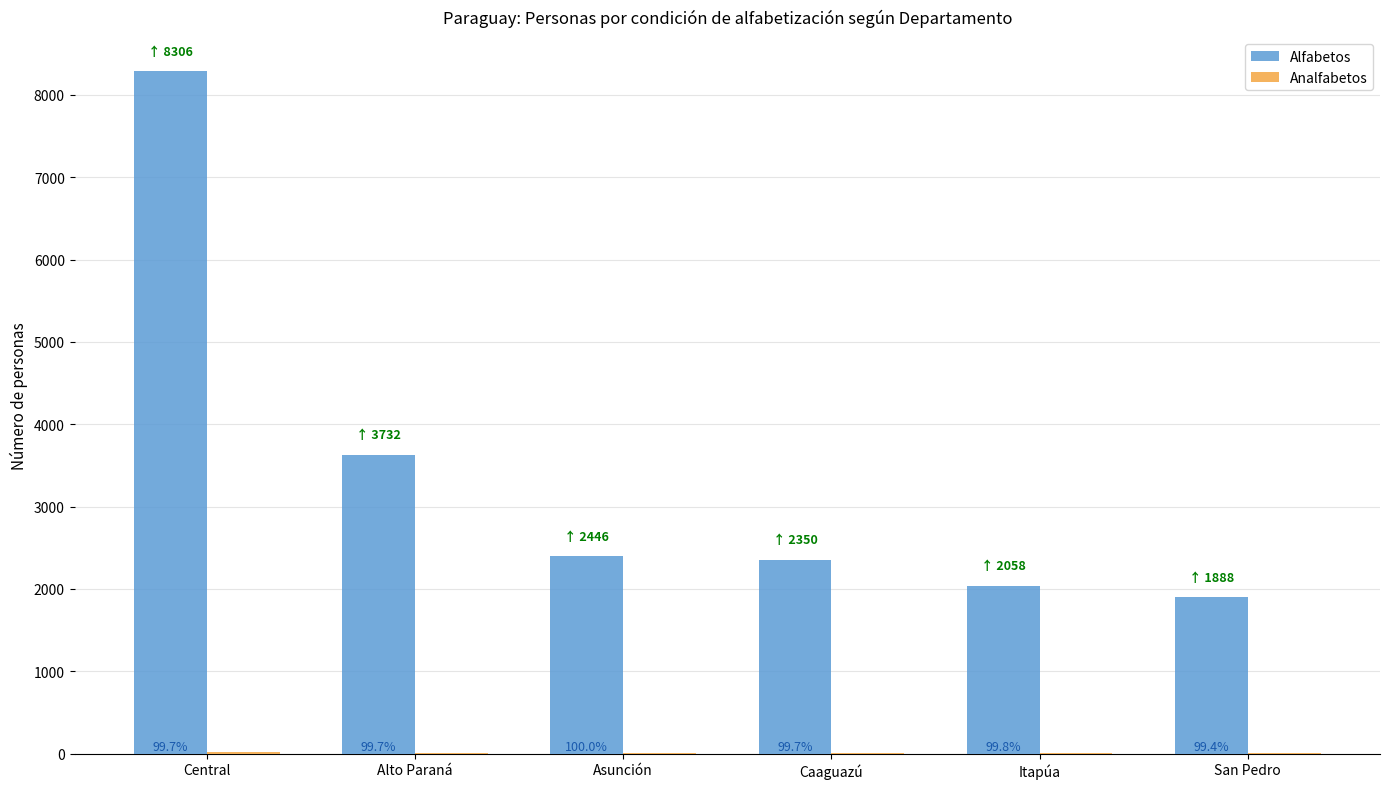

How many groups of bars are there?

6